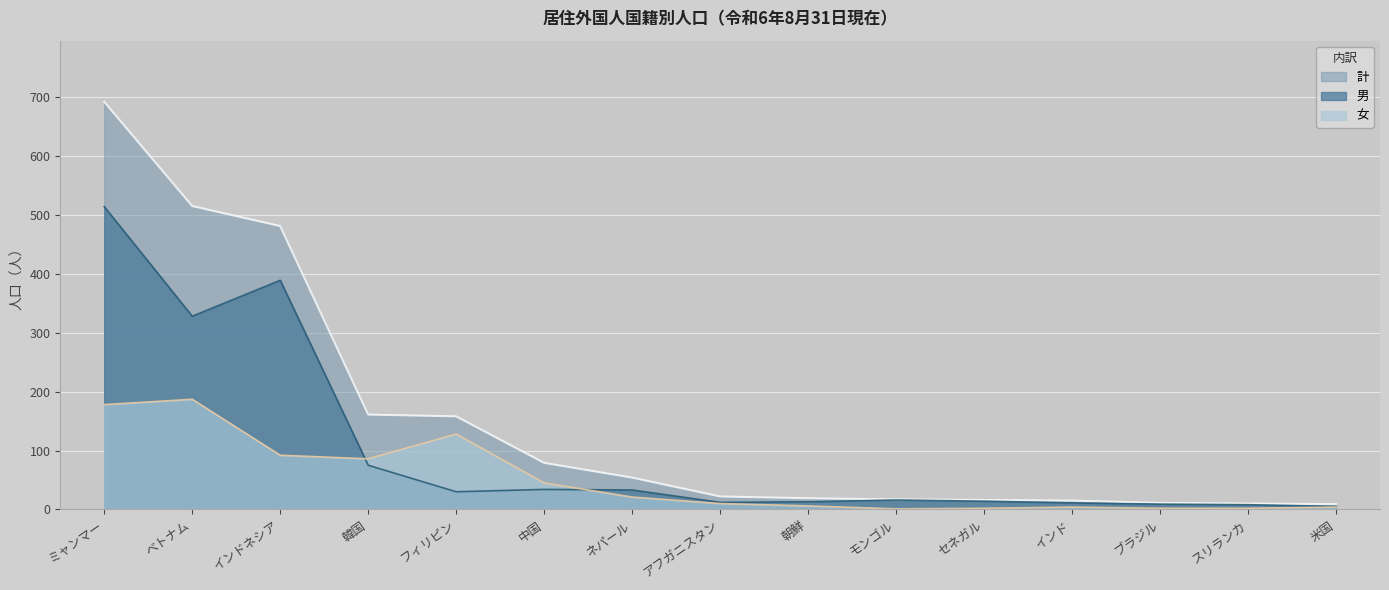

How many lines are shown in the chart?

3